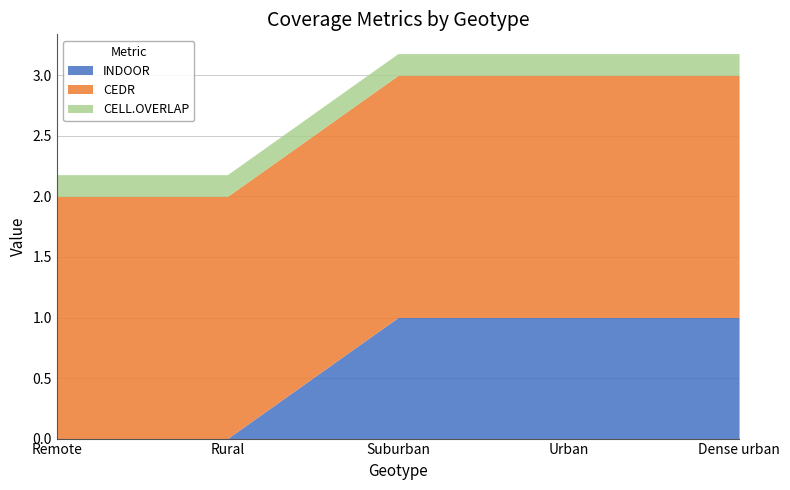

Which series changed the most between Urban and Dense urban?

INDOOR